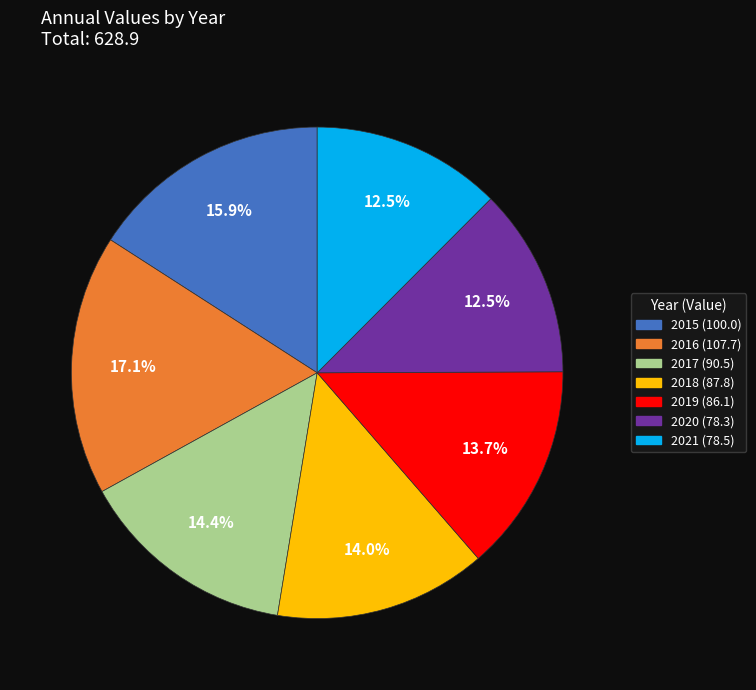

How many segments does this pie chart have?

7